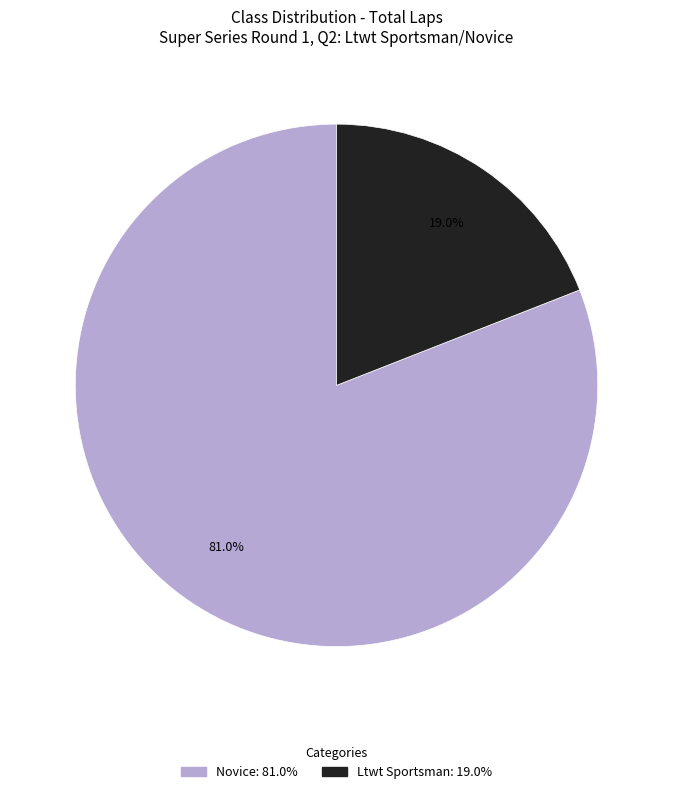

Does Ltwt Sportsman represent more than half of the total?

No